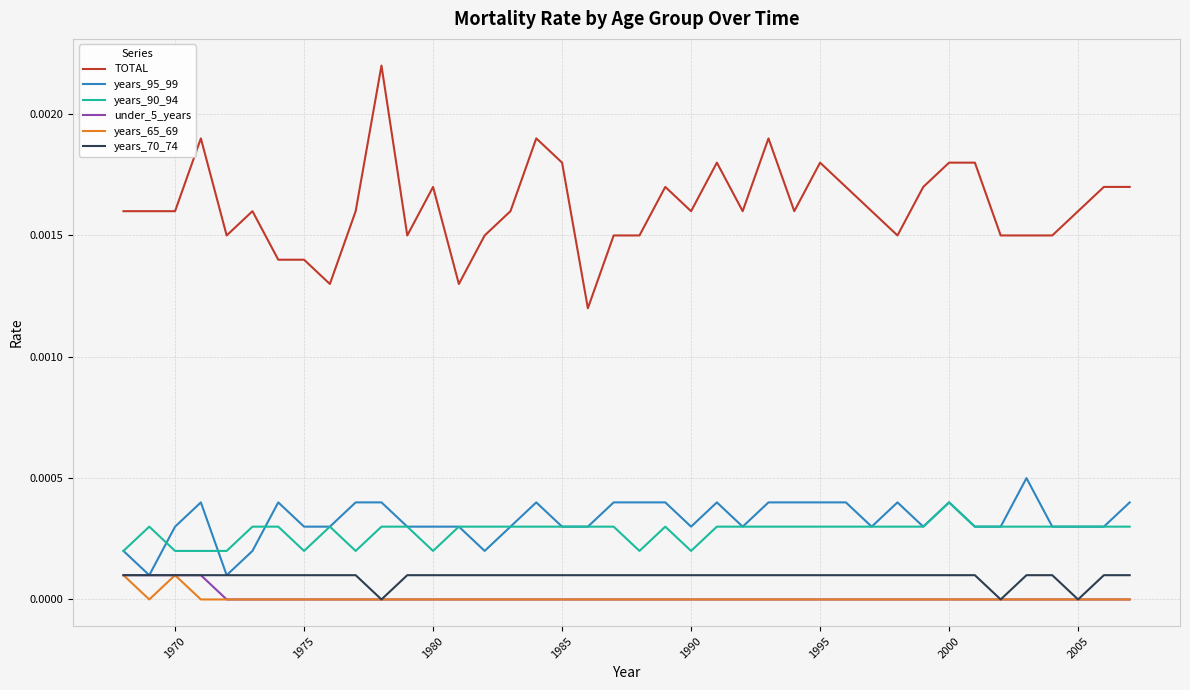

Does the chart display data point markers on the line(s)?

No